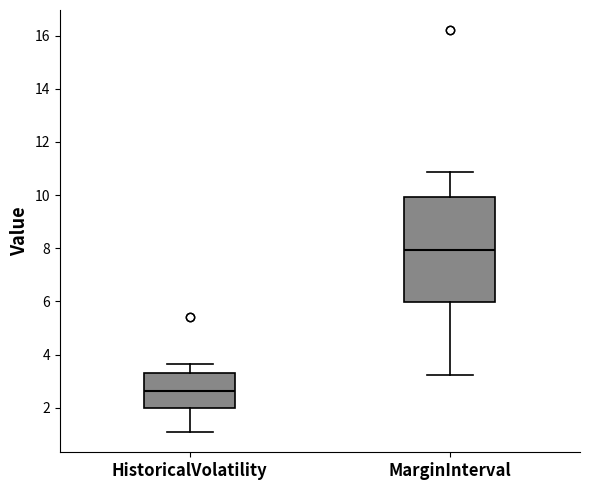

Reading left to right, read every box against the y-axis: the position of its median line, the range the box covers, and the ends of its whiskers. The values are not printed on the chart, so give them approximately, as read against the axis.

HistoricalVolatility: median 2.6, box 2.0 to 3.4, whiskers 1.0 to 3.6
MarginInterval: median 8.0, box 6.0 to 10.0, whiskers 3.2 to 10.8